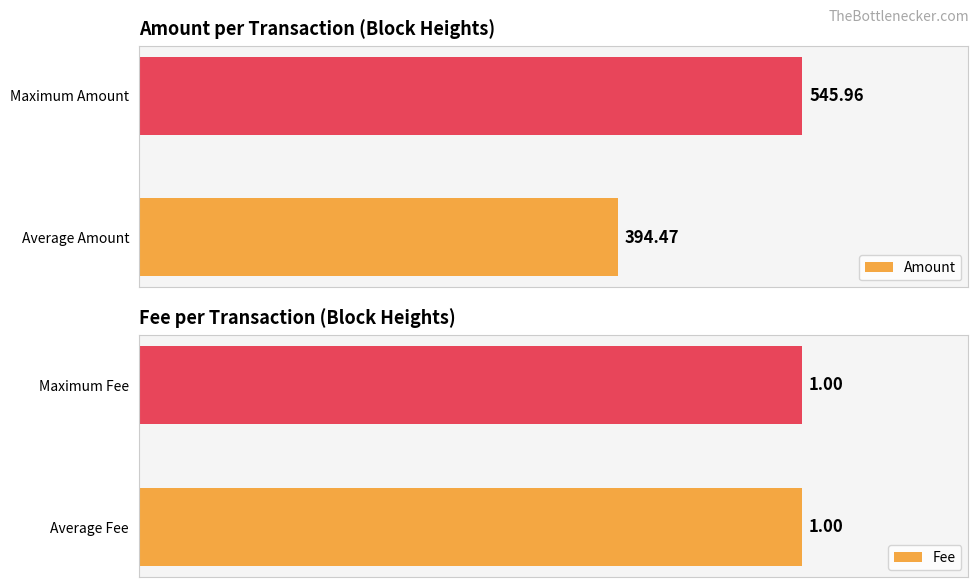

Where is Amount nearest to the value 470?

Average Amount